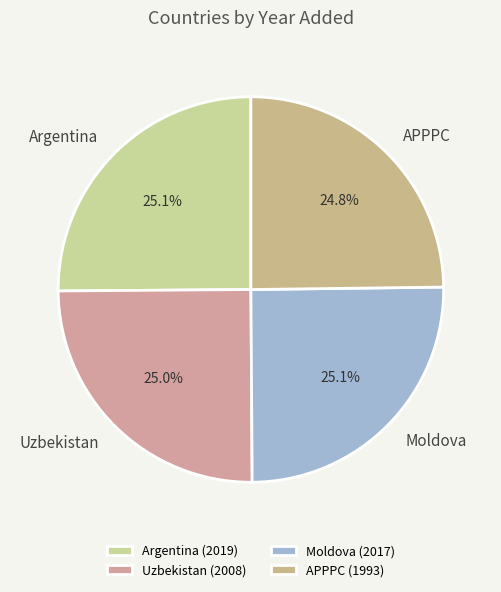

Approximately how many times larger is the value at APPPC compared to Argentina?

1.0